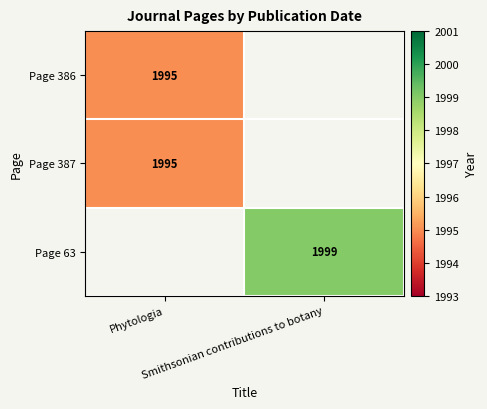

What is the highest value of the Page 386 series?

1995.0